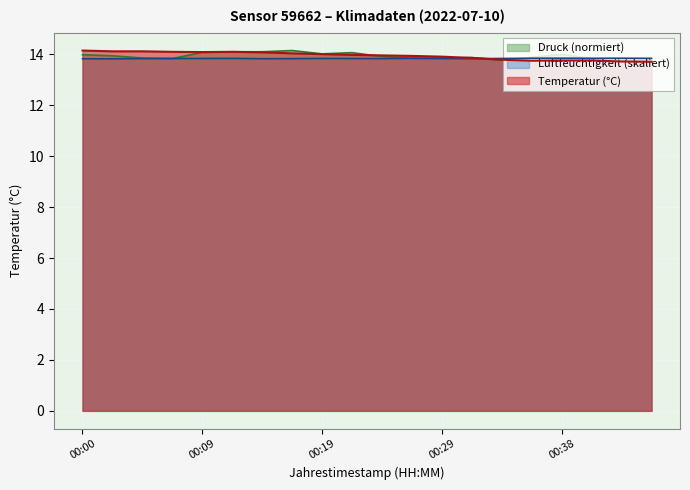

What is the difference between the maximum and minimum values in the pressure series?

0.4